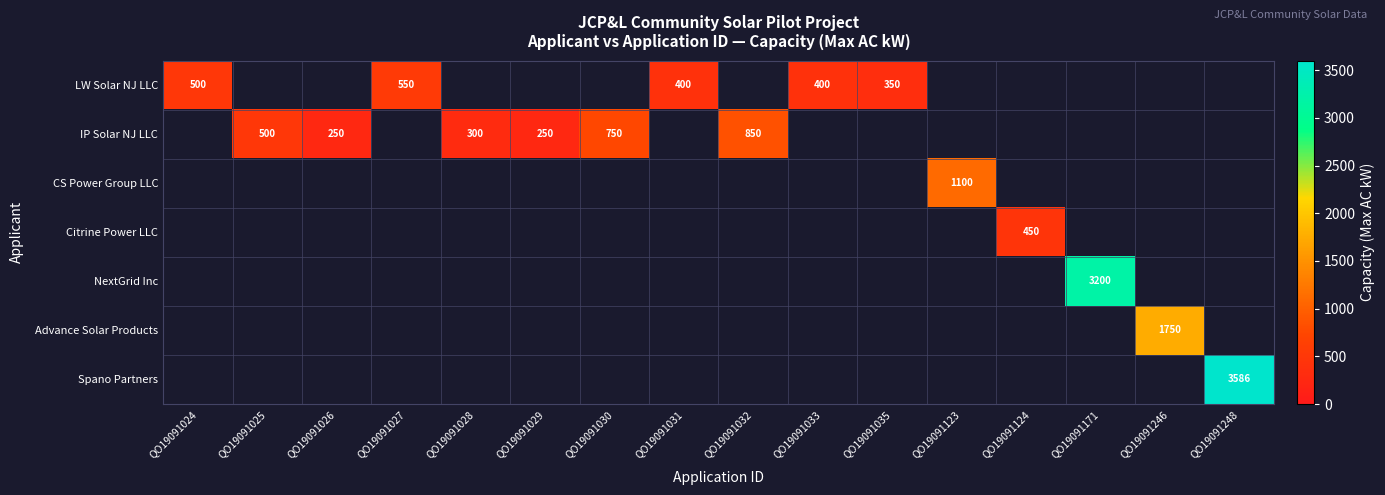

Is the value of Citrine Power LLC at QO19091028 greater than the value of CS Power Group LLC at QO19091029?

No